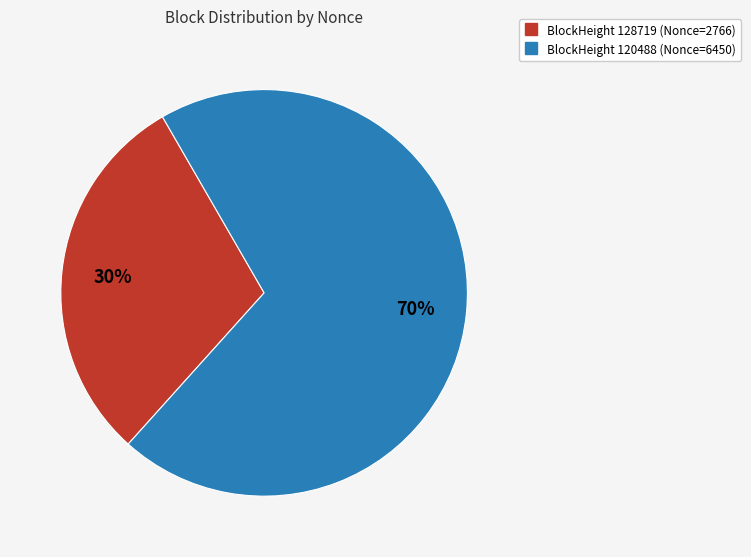

Is there a majority slice in this chart?

Yes